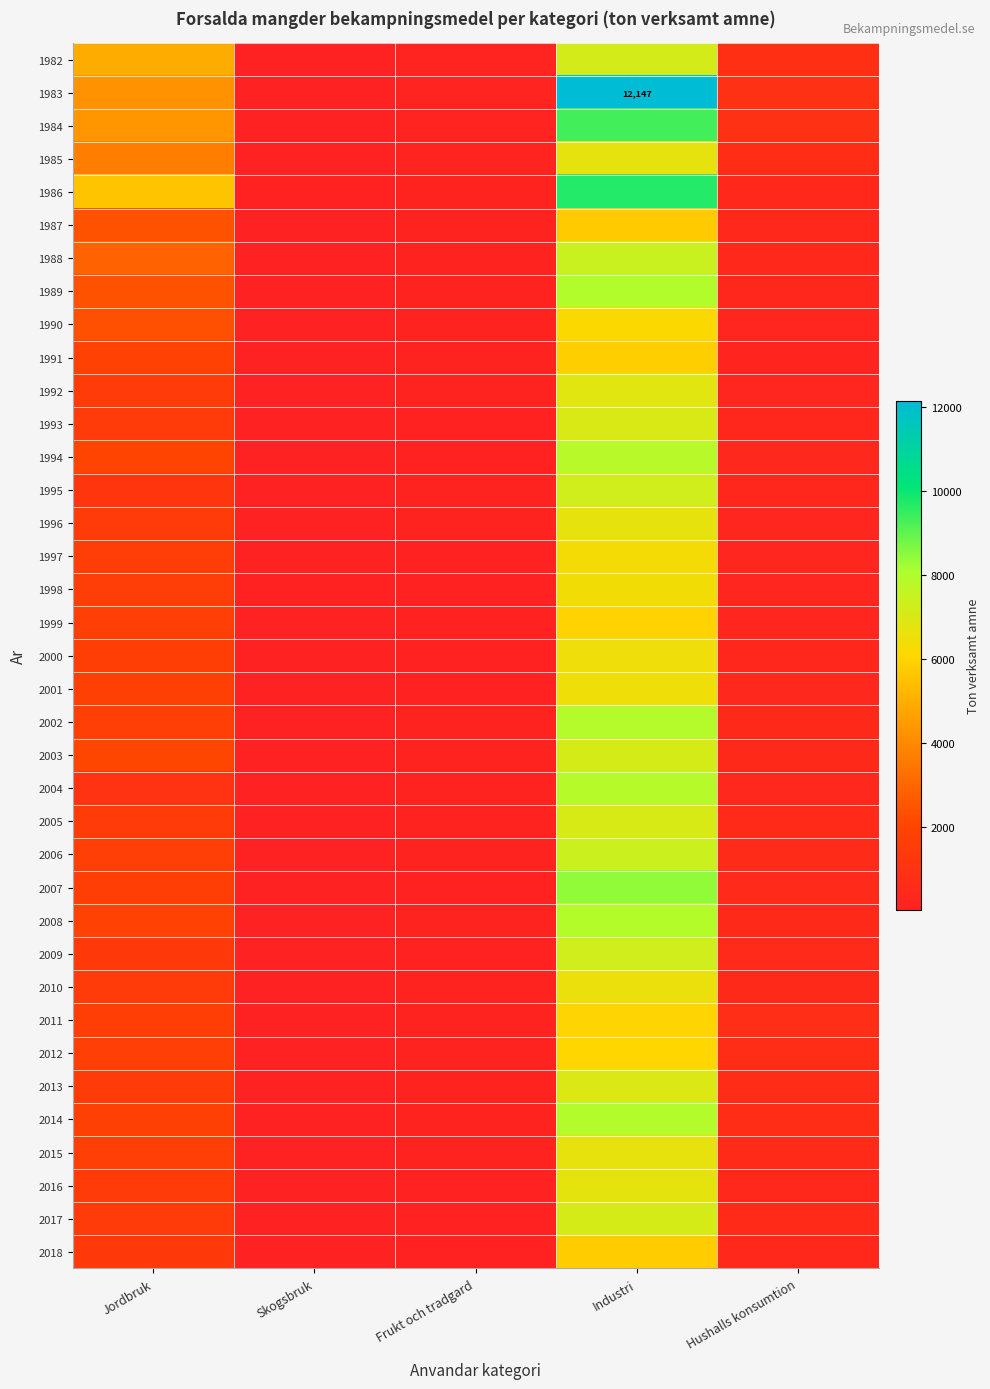

Is the value of 1998 at Frukt och tradgard greater than the value of 1993 at Frukt och tradgard?

No